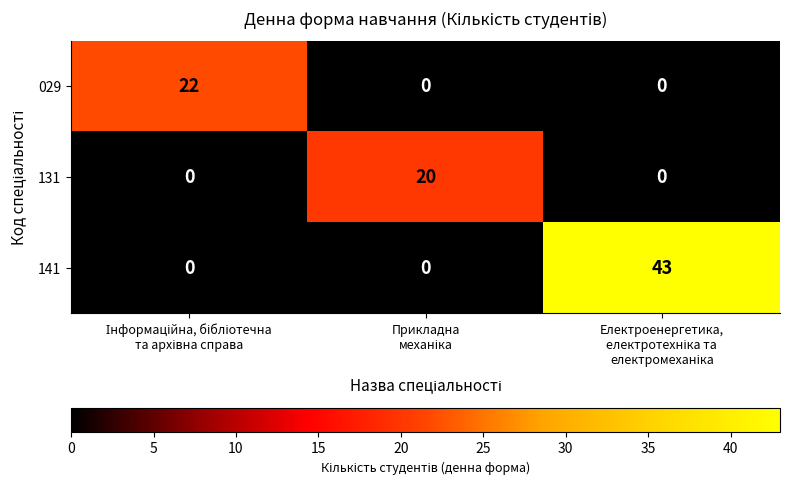

Reading left to right, transcribe all the data shown in this chart.

029: 22	0	0
131: 0	20	0
141: 0	0	43